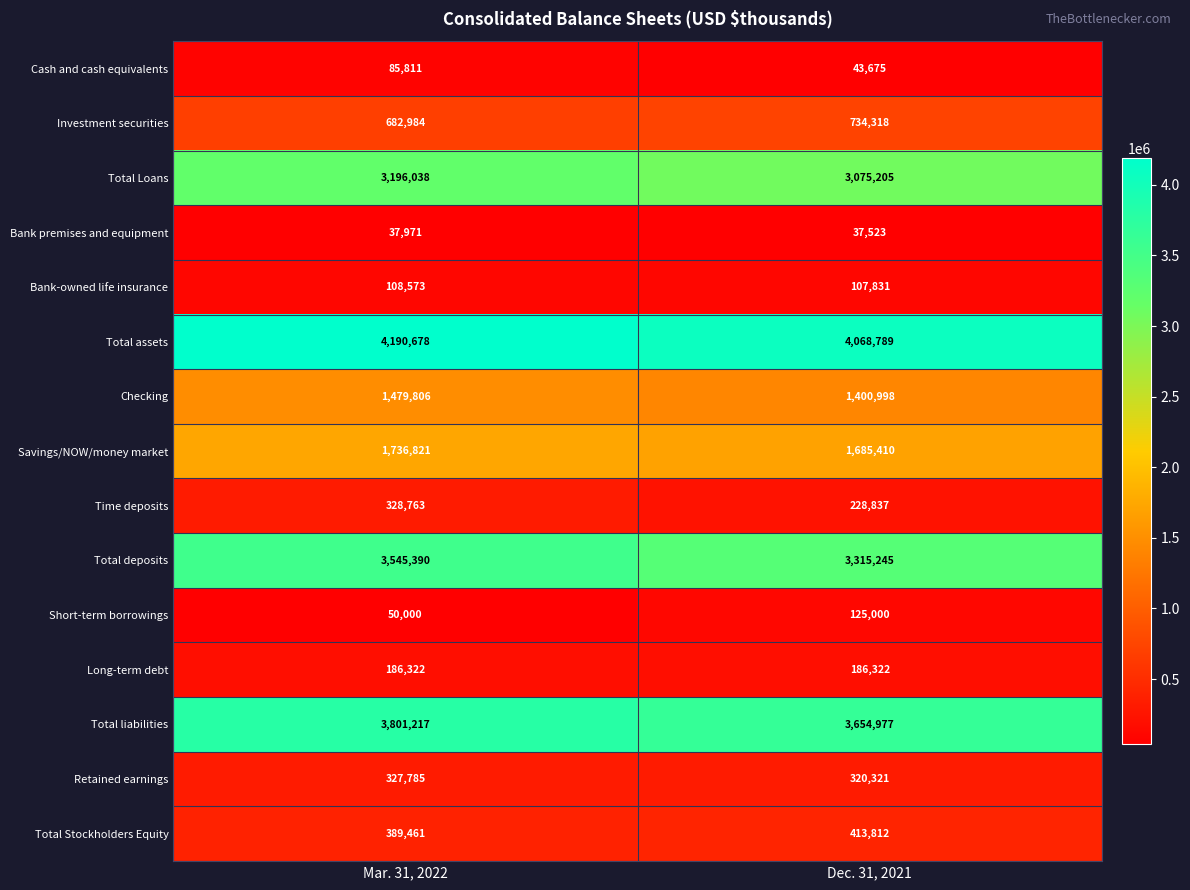

What is the sum of the Total Stockholders Equity values at Dec. 31, 2021 and Mar. 31, 2022?

803273